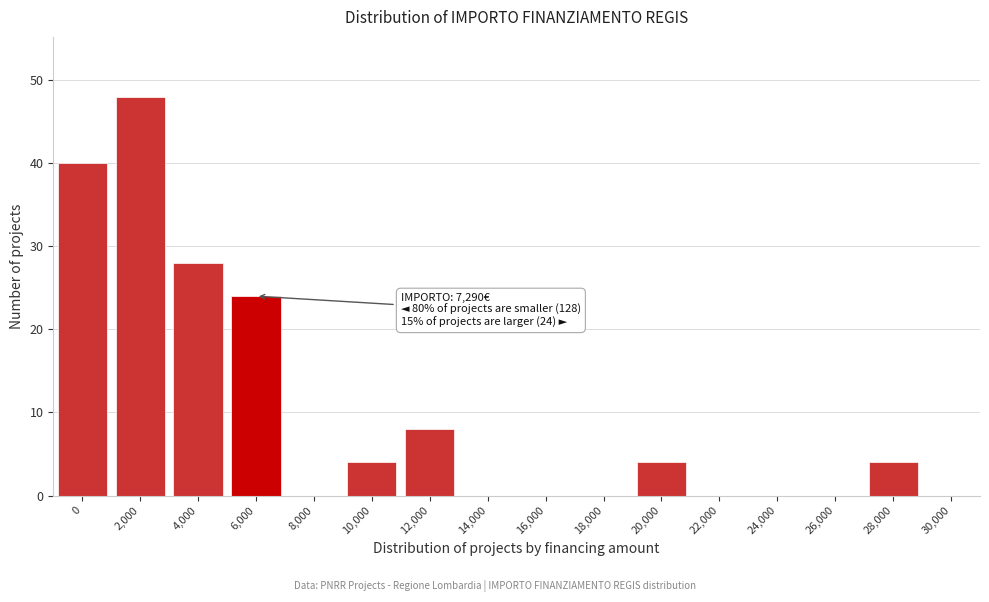

Reading left to right, what are all the values shown in this chart?

0=40	2,000=48	4,000=28	6,000=24	8,000=0	10,000=4	12,000=8	14,000=0	16,000=0	18,000=0	20,000=4	22,000=0	24,000=0	26,000=0	28,000=4	30,000=0